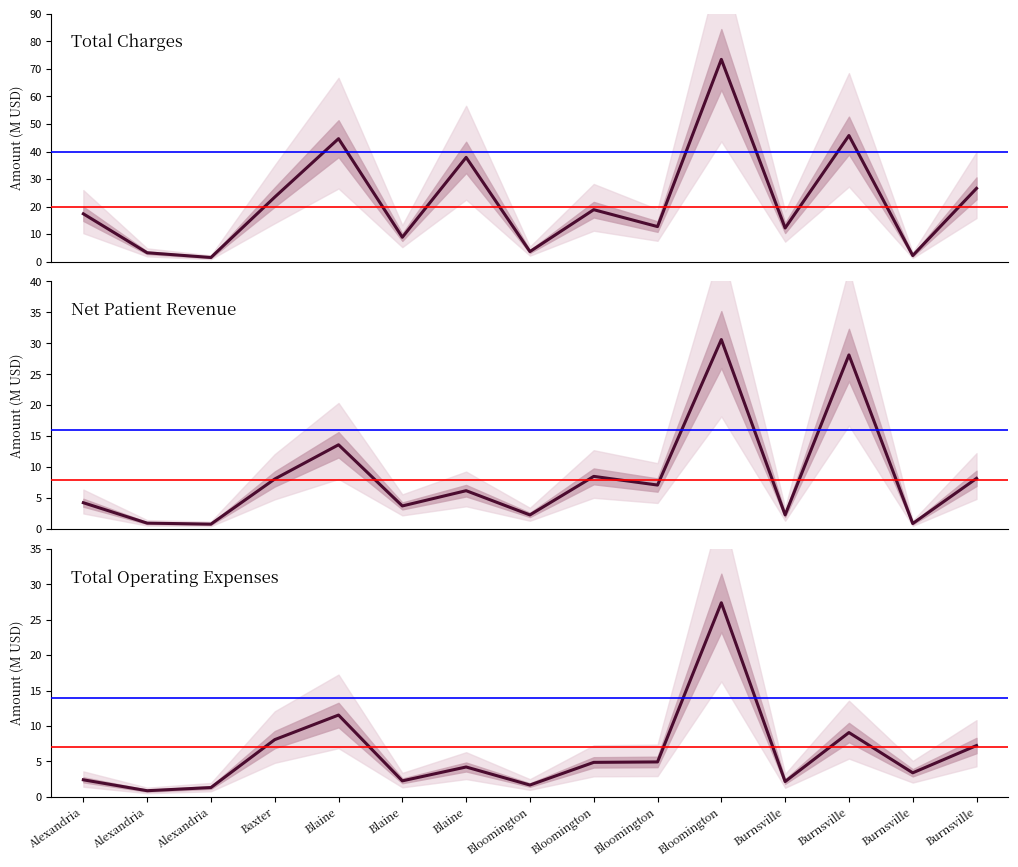

Where does the Total Operating Expenses series first go above 4?

Baxter